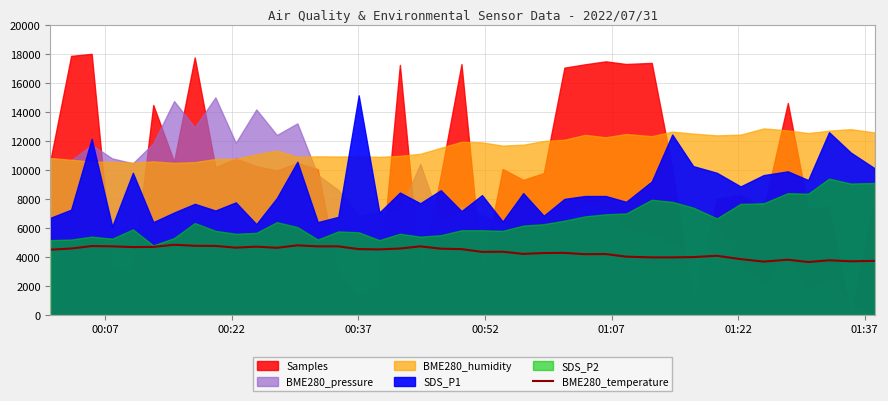

How many data points are above 4520?

19